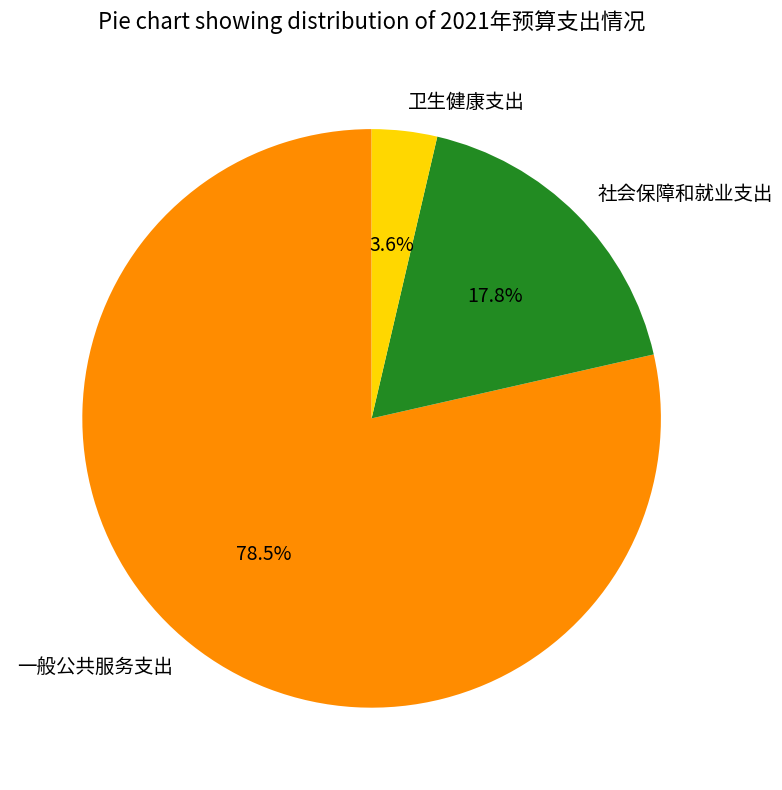

True or false: 一般公共服务支出 accounts for 65% of the total.

False